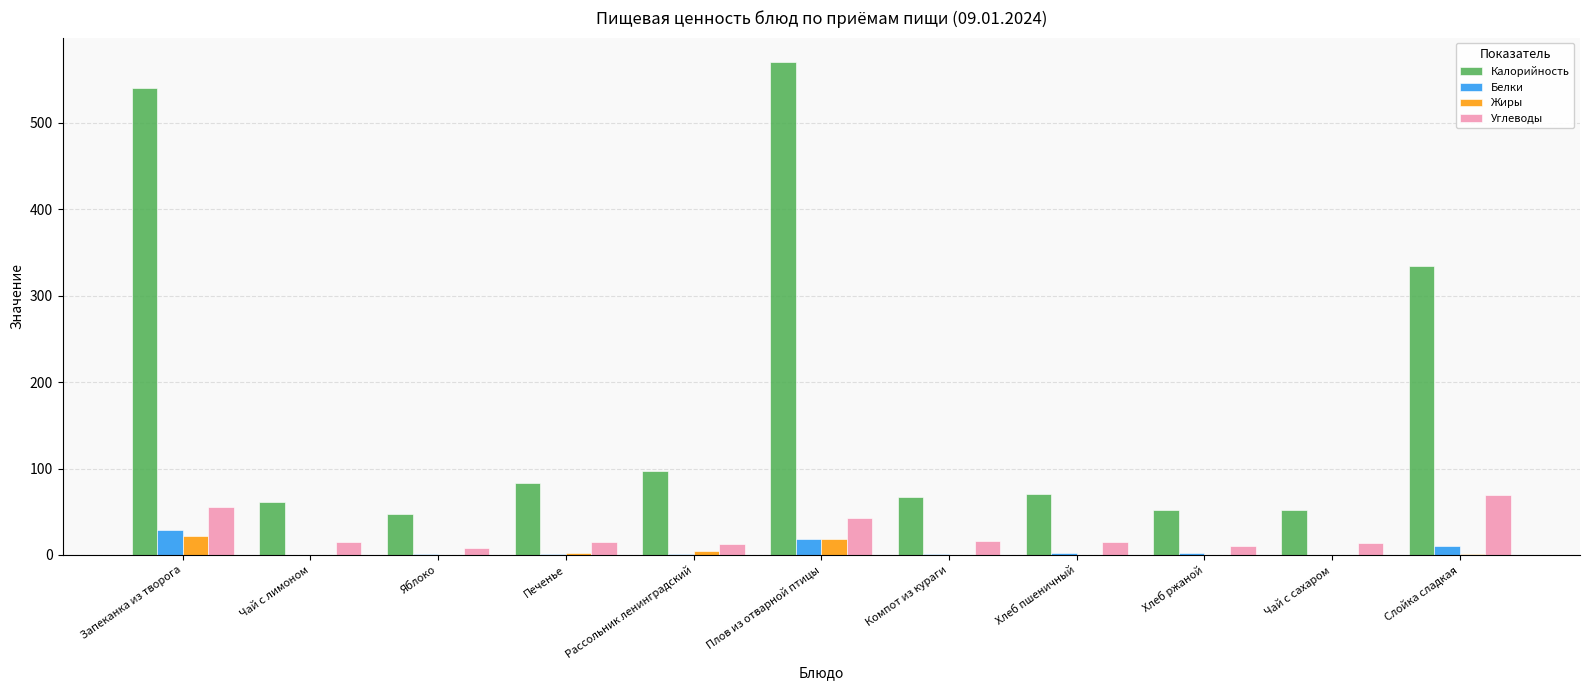

What is the average value of the Калорийность series?

179.5